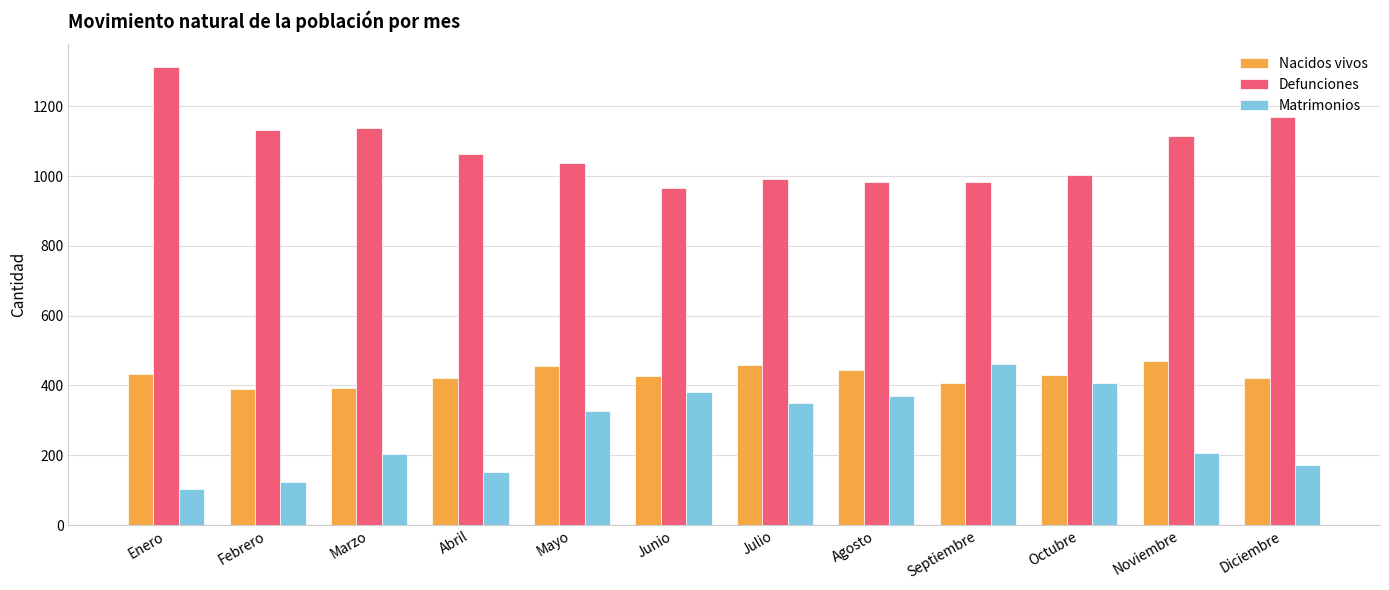

What is the spread (max minus min) of values at Agosto?

612